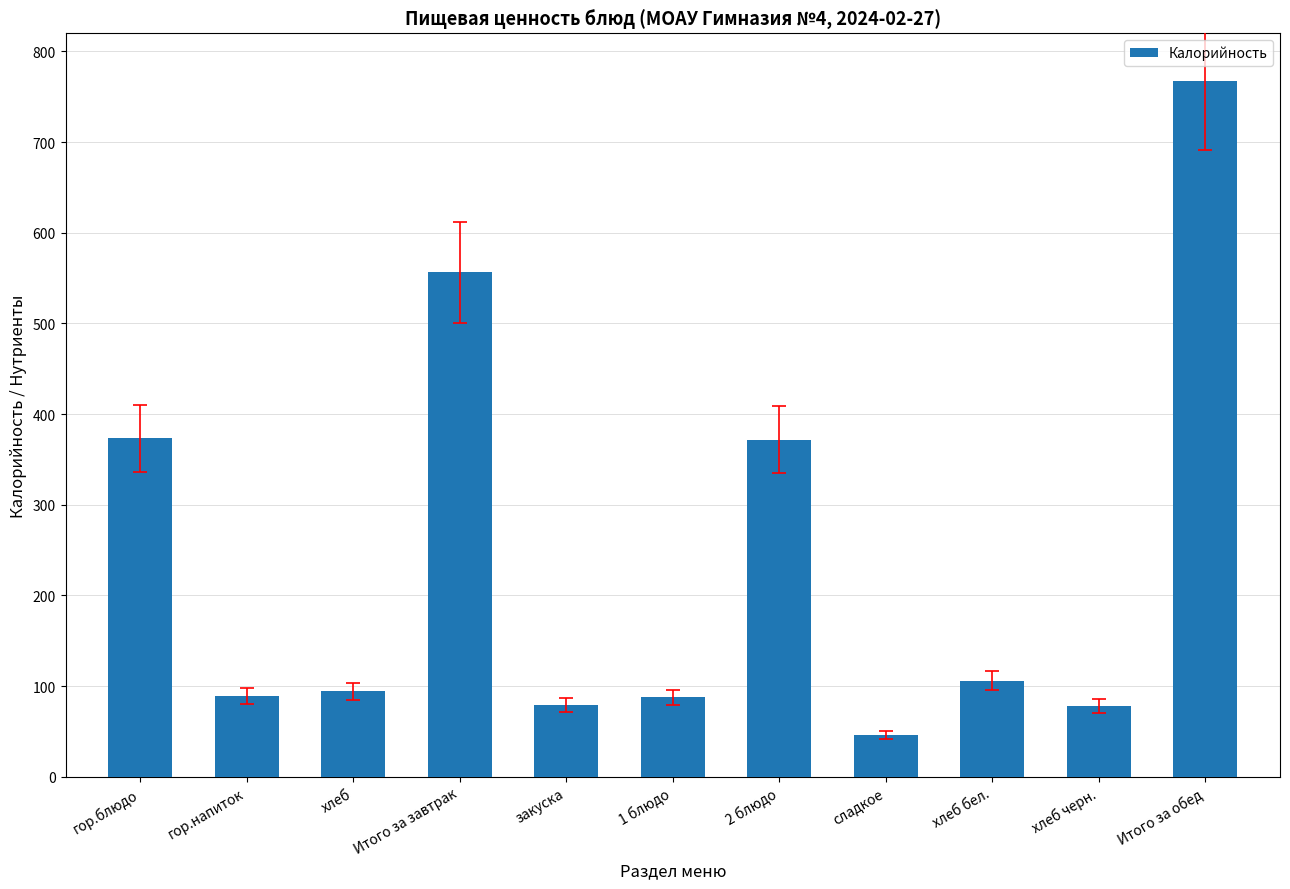

What value does the data have at закуска?

78.9